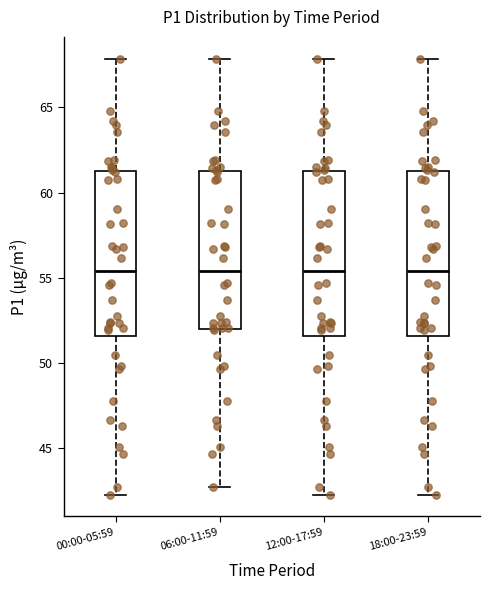

Reading left to right, read every box against the y-axis: the position of its median line, the range the box covers, and the ends of its whiskers. The values are not printed on the chart, so give them approximately, as read against the axis.

00:00-05:59: median 55.5, box 51.5 to 61.5, whiskers 42.5 to 68.0
06:00-11:59: median 55.5, box 52.0 to 61.5, whiskers 42.5 to 68.0
12:00-17:59: median 55.5, box 51.5 to 61.5, whiskers 42.5 to 68.0
18:00-23:59: median 55.5, box 51.5 to 61.5, whiskers 42.5 to 68.0